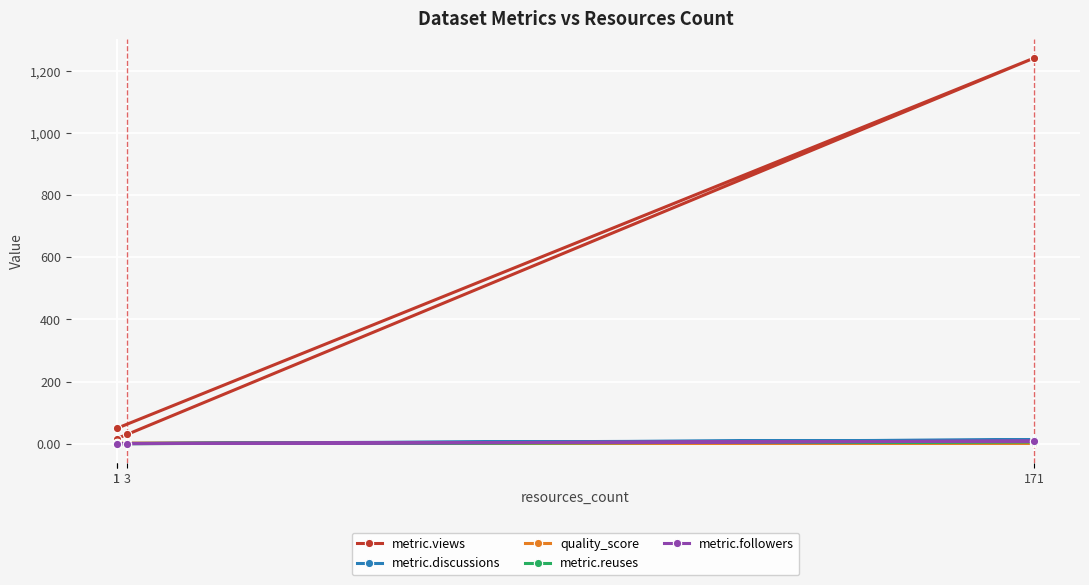

Where is the first local maximum for metric.views?

171